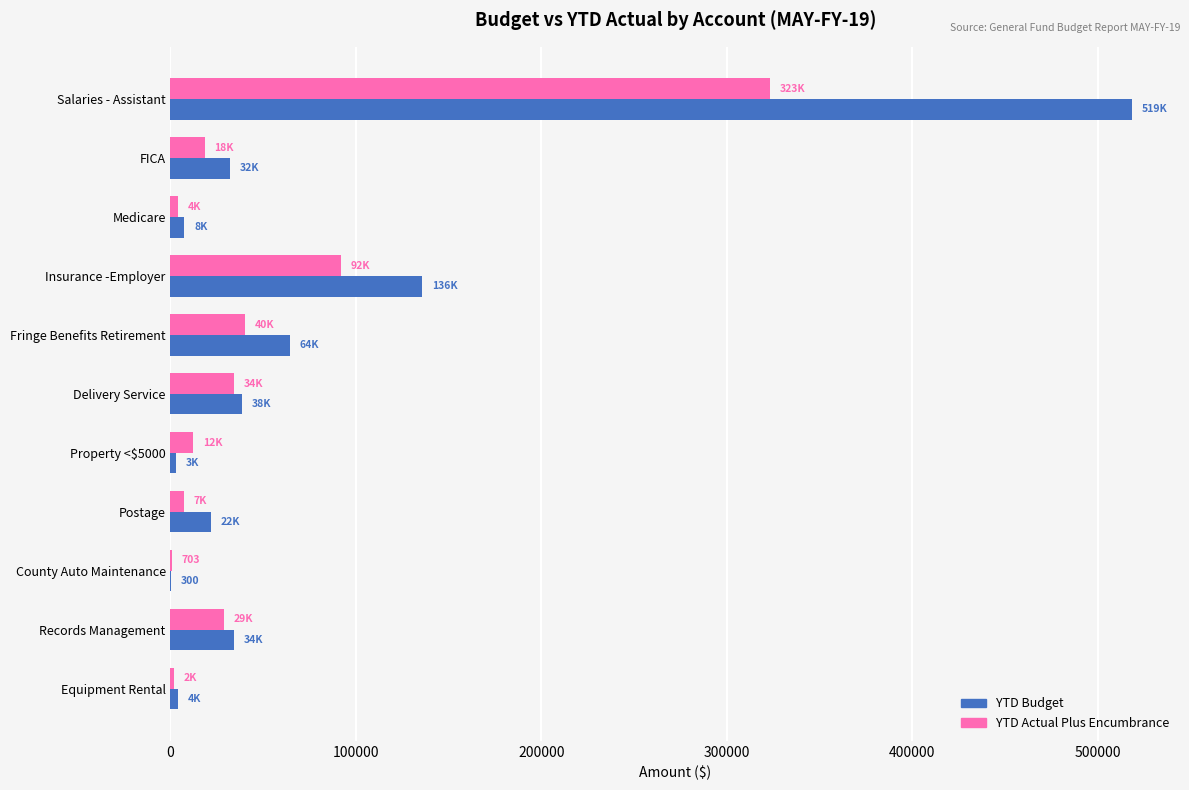

True or false: YTD Budget has a value of 64301.0 at Fringe Benefits Retirement.

True